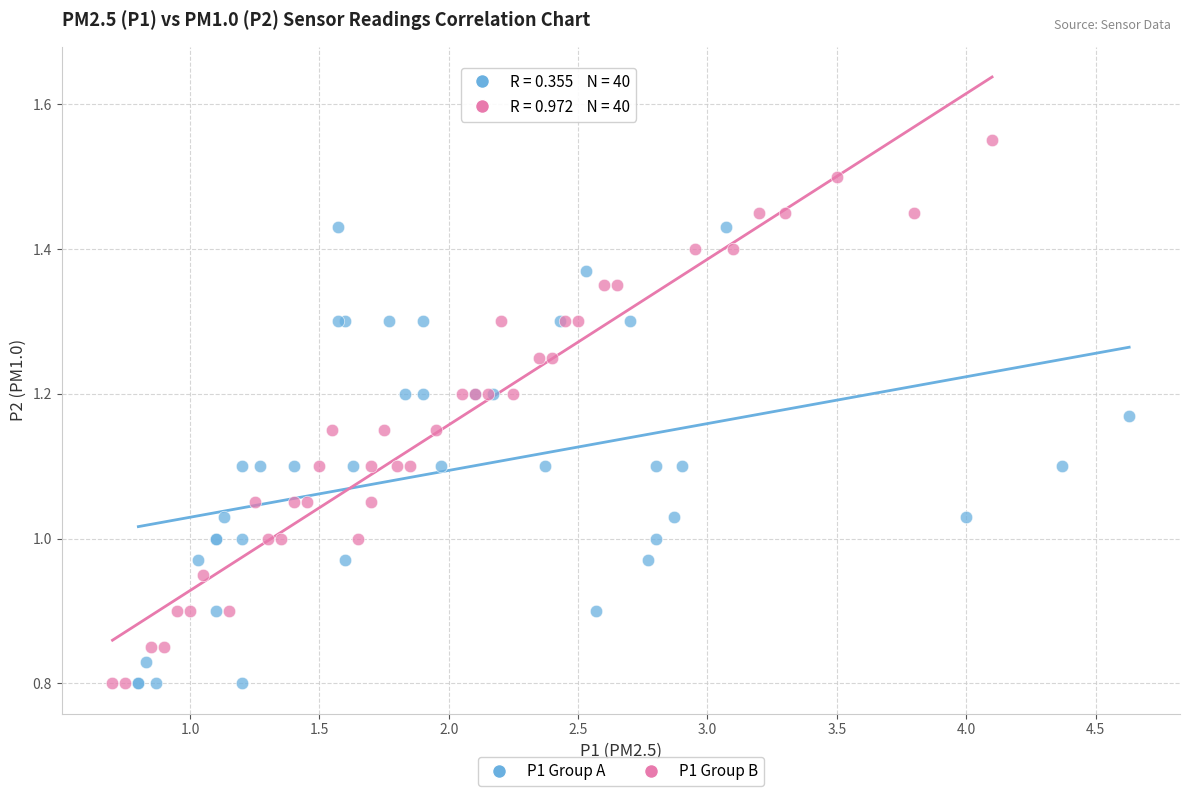

What are all the series names shown in the legend?

P1 Group A, P1 Group B